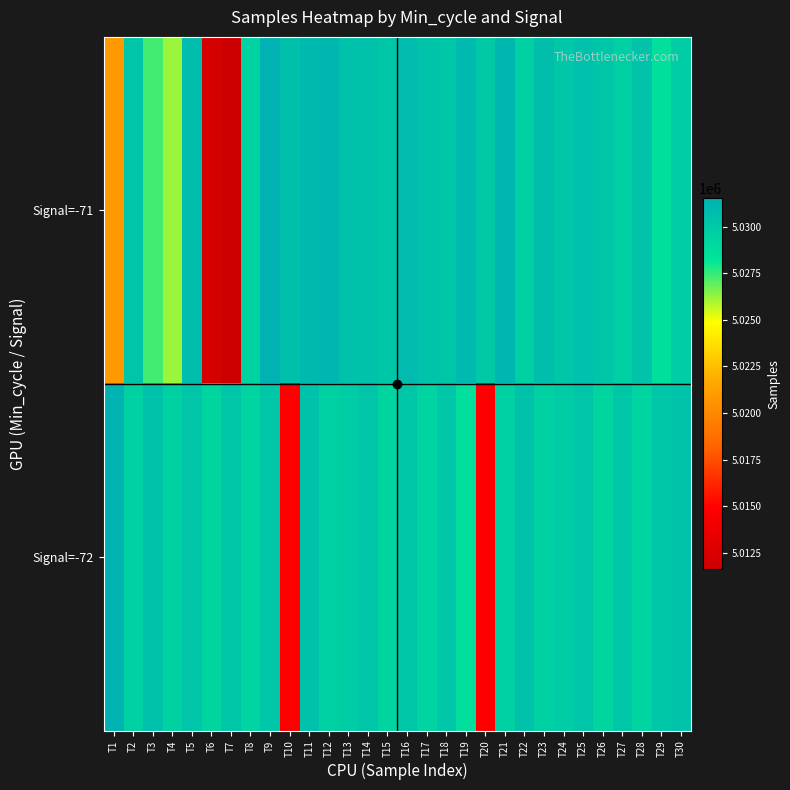

Reading left to right, extract all data points from this chart.

Signal=-71: T1=5020947	T2=5030313	T3=5027345	T4=5026168	T5=5030800	T6=5012258	T7=5011612	T8=5029382	T9=5031528	T10=5030624	T11=5031043	T12=5031162	T13=5030463	T14=5030524	T15=5030228	T16=5030914	T17=5030330	T18=5030243	T19=5031076	T20=5029988	T21=5031209	T22=5029499	T23=5030773	T24=5030154	T25=5030552	T26=5030225	T27=5029598	T28=5030423	T29=5028582	T30=5029759
Signal=-72: T1=5031467	T2=5029500	T3=5030479	T4=5029468	T5=5030266	T6=5029195	T7=5030184	T8=5029274	T9=5030135	T10=5014770	T11=5030479	T12=5029468	T13=5029759	T14=5030266	T15=5029195	T16=5030184	T17=5029274	T18=5030135	T19=5028582	T20=5014770	T21=5029500	T22=5030479	T23=5029468	T24=5029759	T25=5030266	T26=5029195	T27=5030184	T28=5029274	T29=5030135	T30=5030423